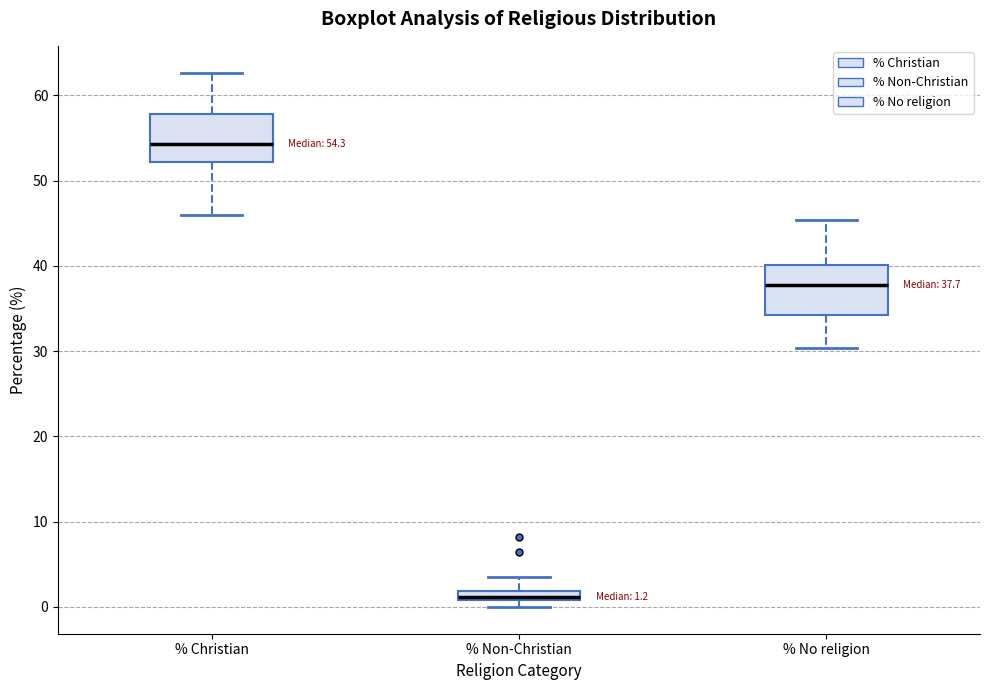

Which box has the lowest median line?

% Non-Christian